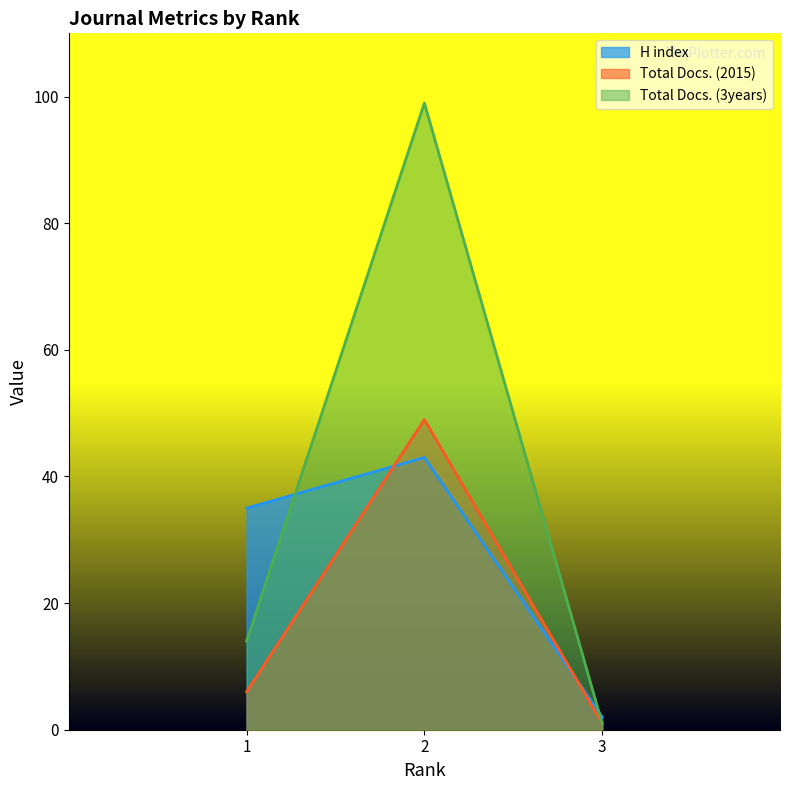

Reading right to left, transcribe all the data shown in this chart.

H index: 2	43	35
Total Docs. (2015): 1	49	6
Total Docs. (3years): 1	99	14